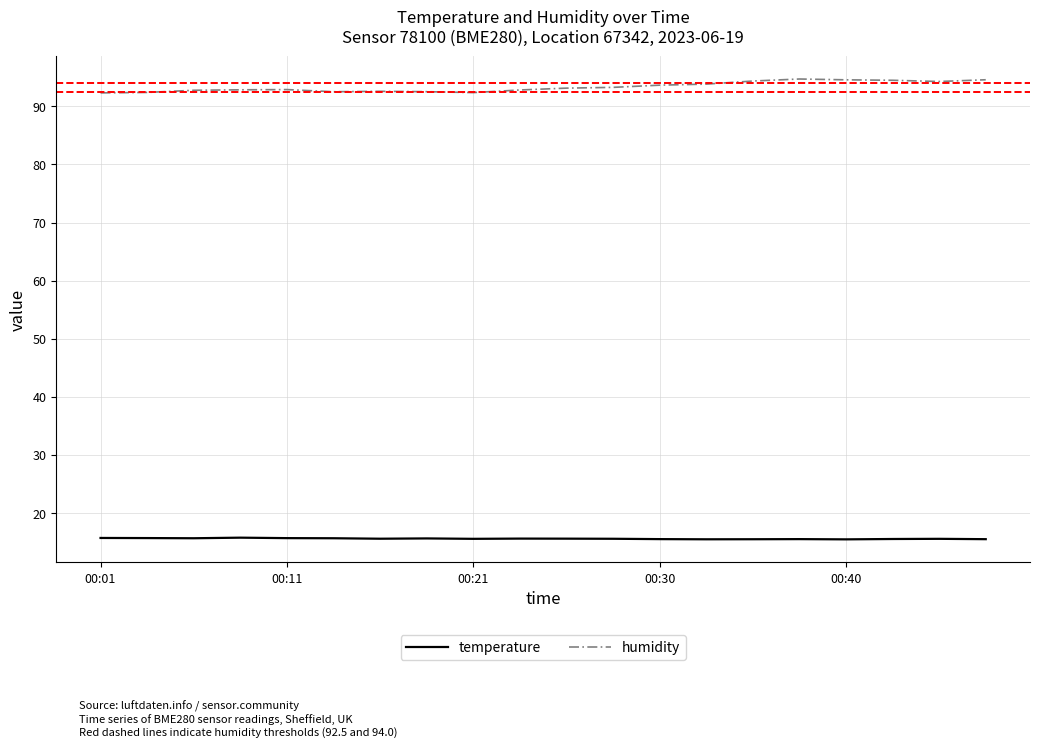

Rank the series by their maximum value, from lowest to highest.

temperature, humidity